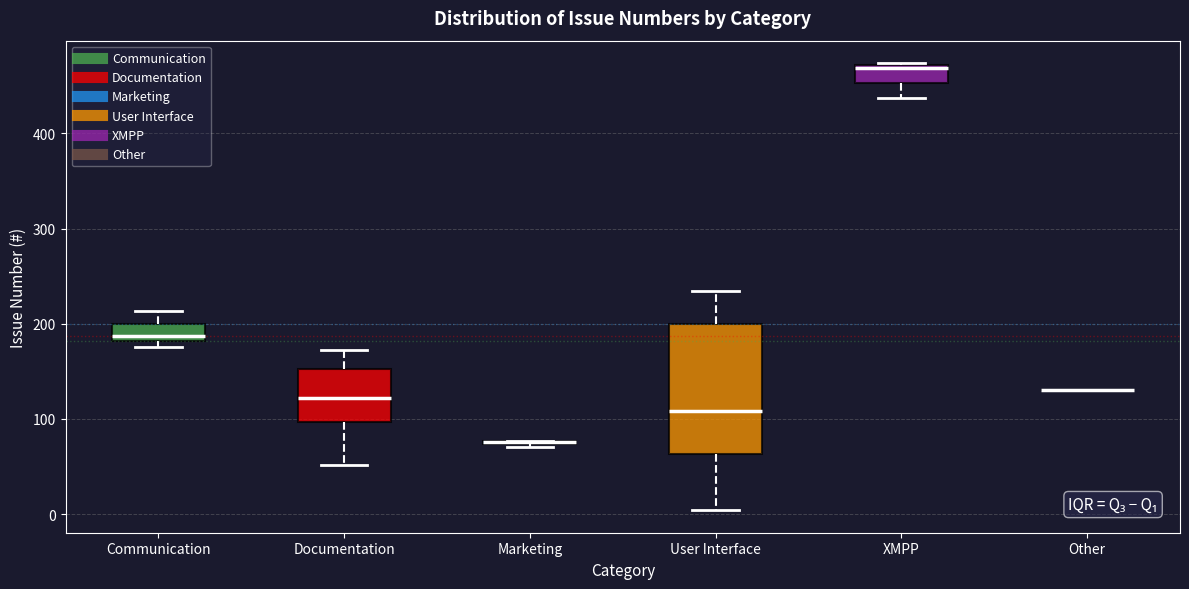

Where does the lower whisker of the box for Documentation end on the y-axis? The values are not printed on the chart, so give them approximately, as read against the axis.

50